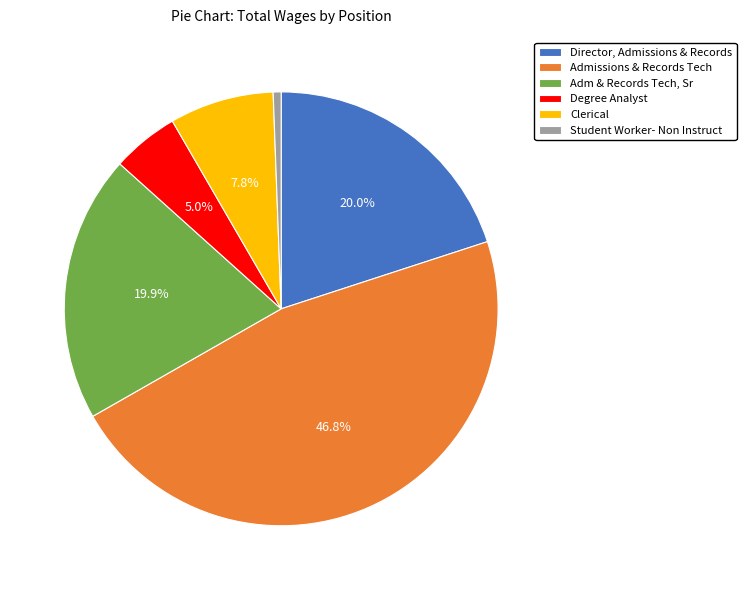

What percentage is NOT represented by Adm & Records Tech, Sr?

80.1%